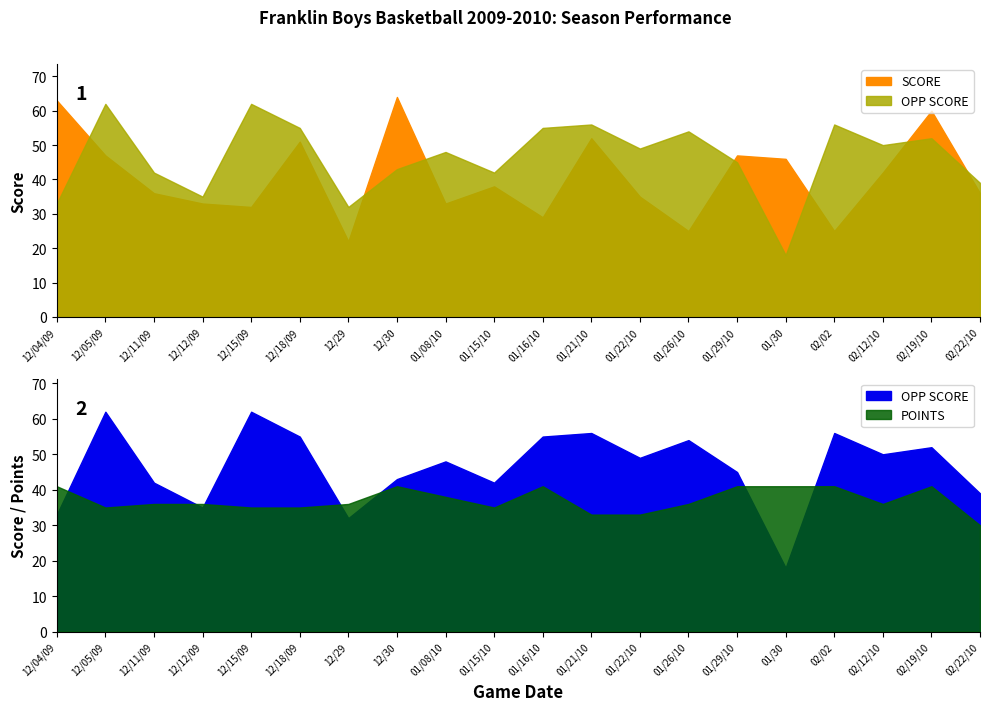

Does the chart have visible grid lines?

No